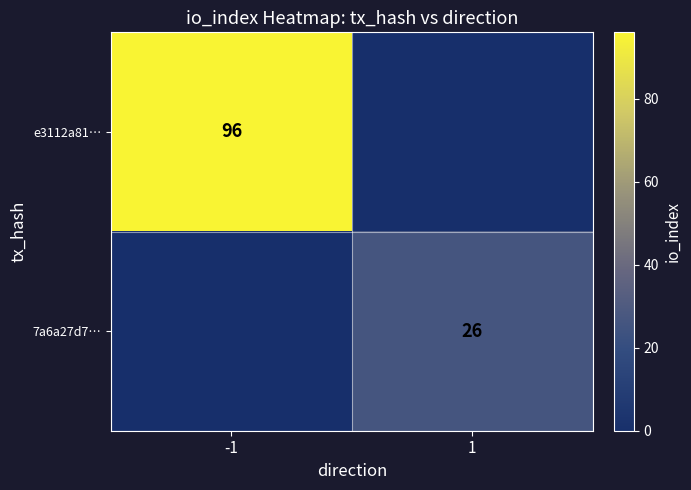

Is it true that 7a6a27d7… equals 11 at 1?

False